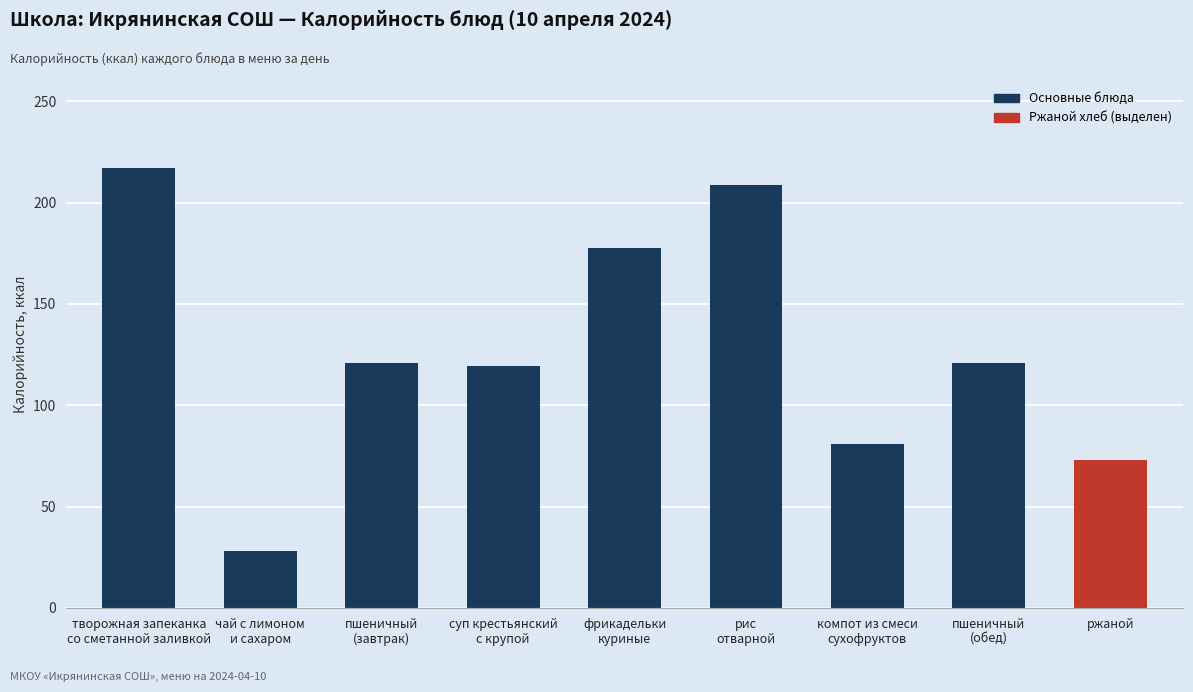

The chart shows a value of 119.4 at суп крестьянский
с крупой. True or false?

True